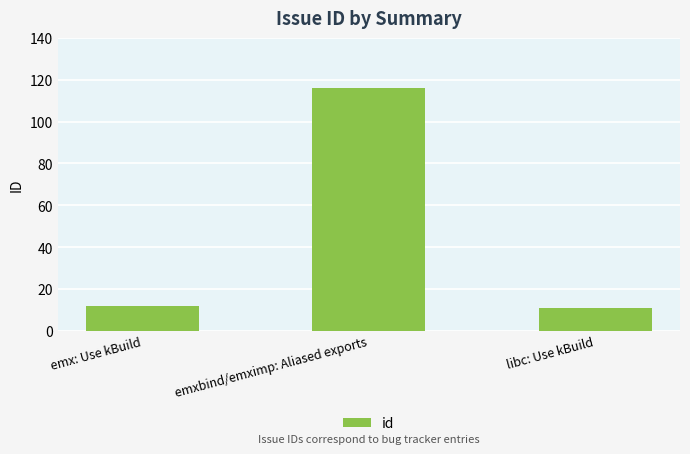

What is the label of the 2nd bar from the right?

emxbind/emximp: Aliased exports